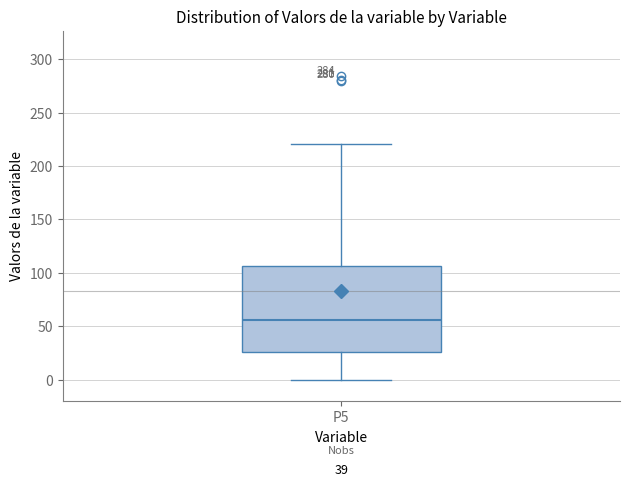

Transcribe this box plot: give where the median line is, the range the box spans, and where the two whiskers end, as read against the y-axis. The values are not printed on the chart, so give them approximately, as read against the axis.

median 55, box 25 to 105, whiskers 0 to 220